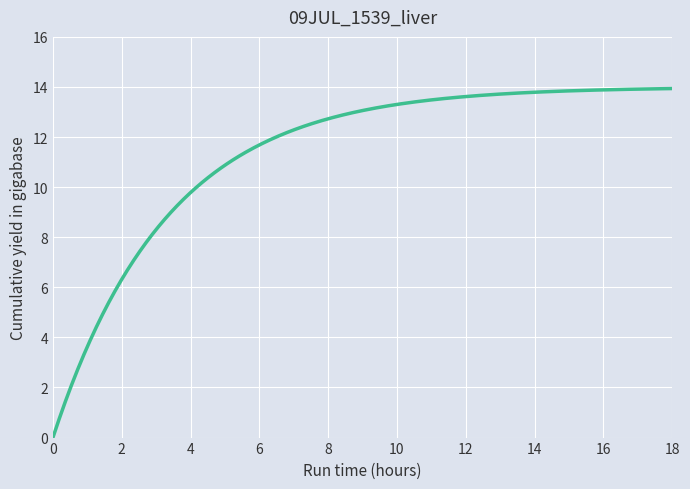

What is the difference between the maximum and minimum values?

13.9